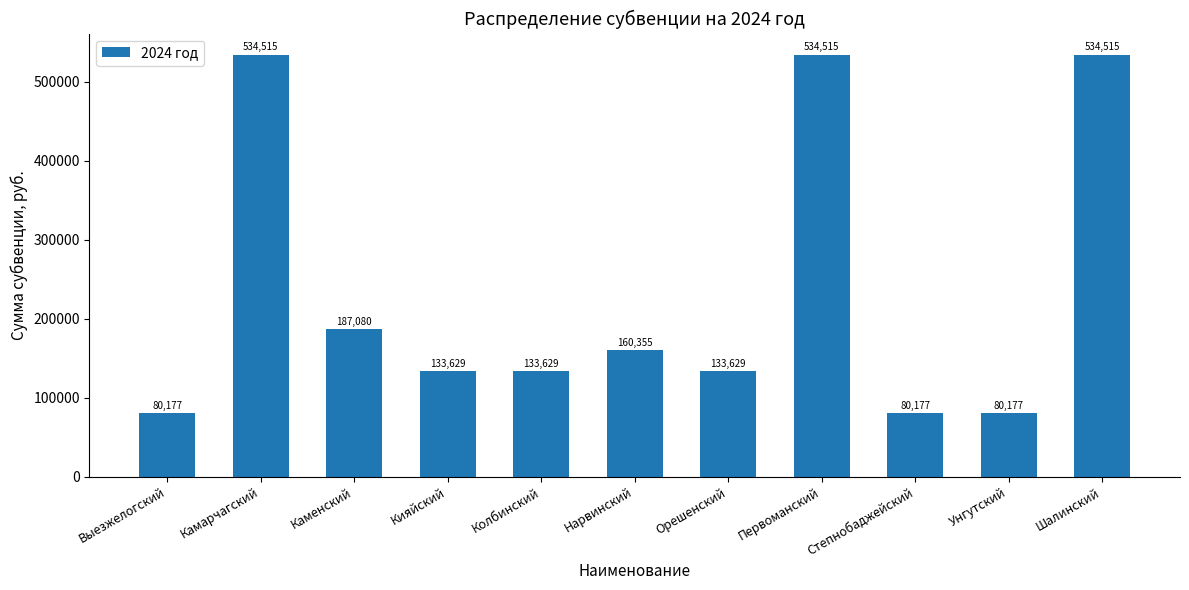

What is the ratio of the value at Шалинский to the value at Нарвинский?

3.3